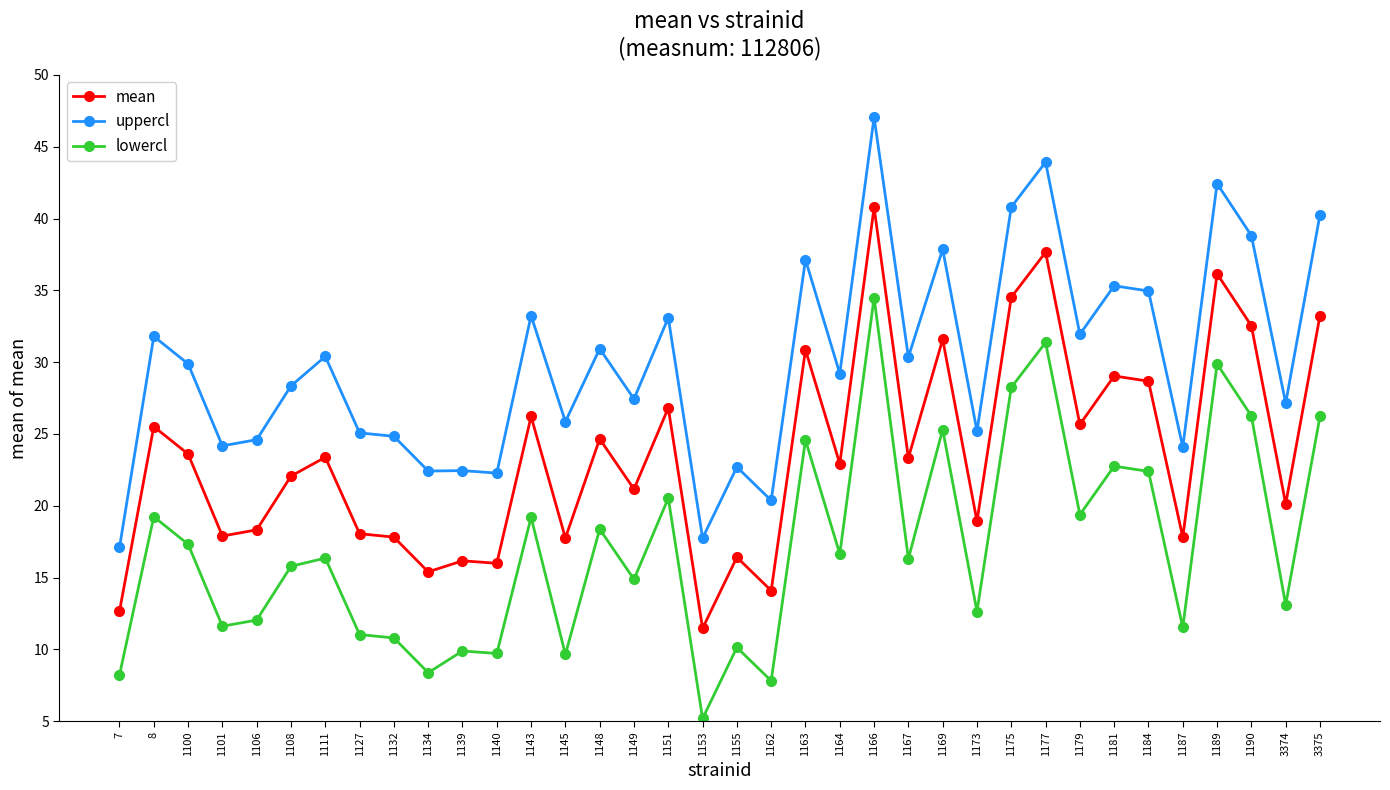

Is the value of lowercl at 3375 greater than the value of mean at 1134?

Yes